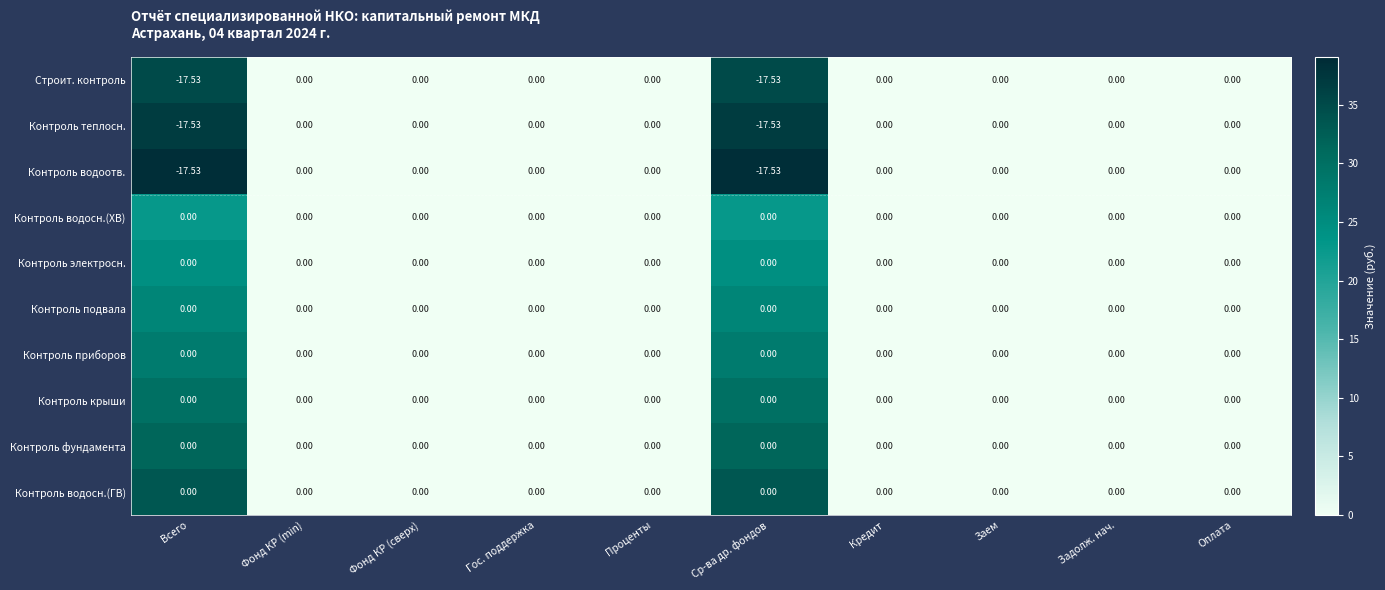

Is the value of Строит. контроль at Ср-ва др. фондов greater than the value of Контроль водосн.(ГВ) at Гос. поддержка?

No